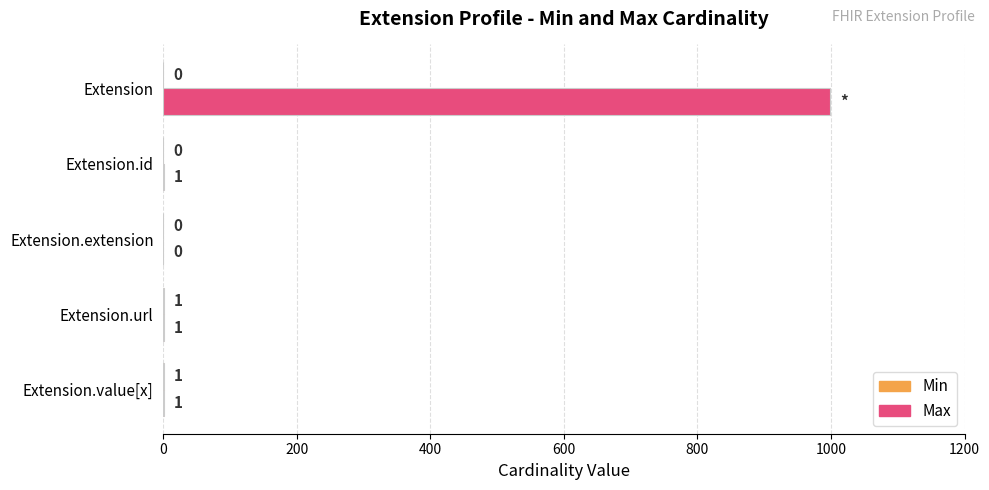

Between Extension and Extension.id, which series saw the biggest shift?

Max